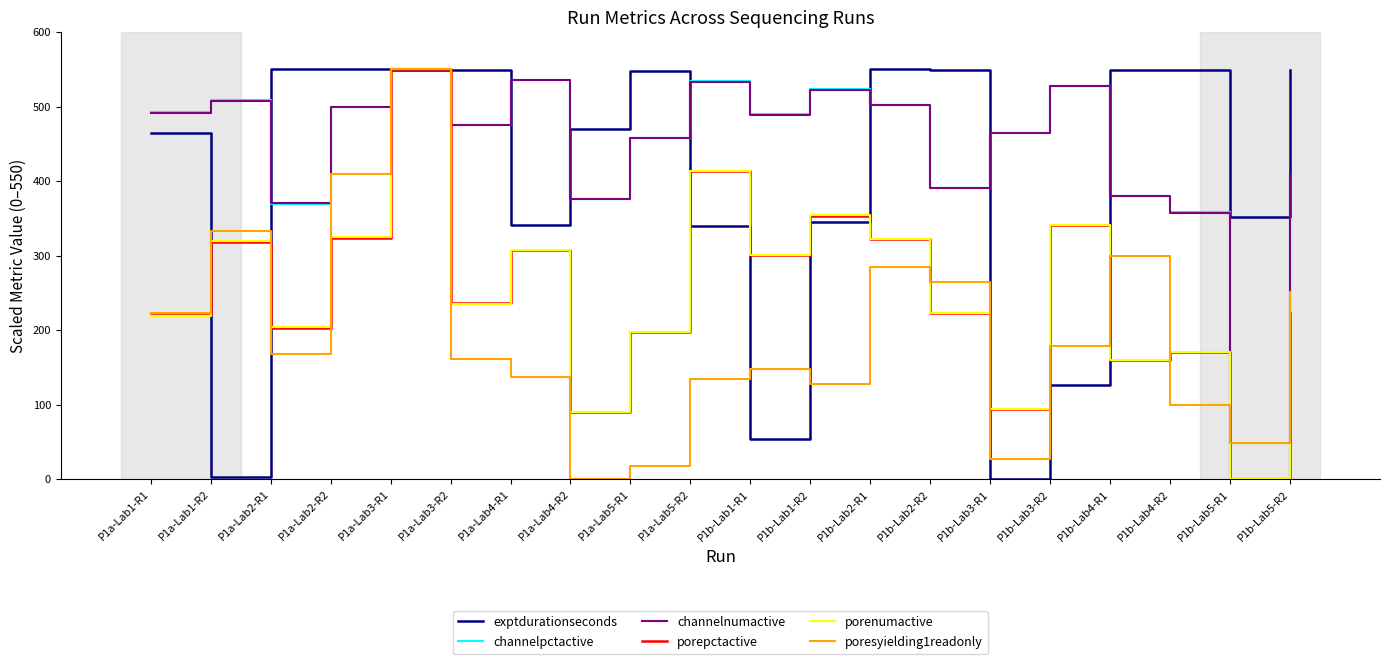

At which label does poresyielding1readonly reach its peak?

P1a-Lab3-R1